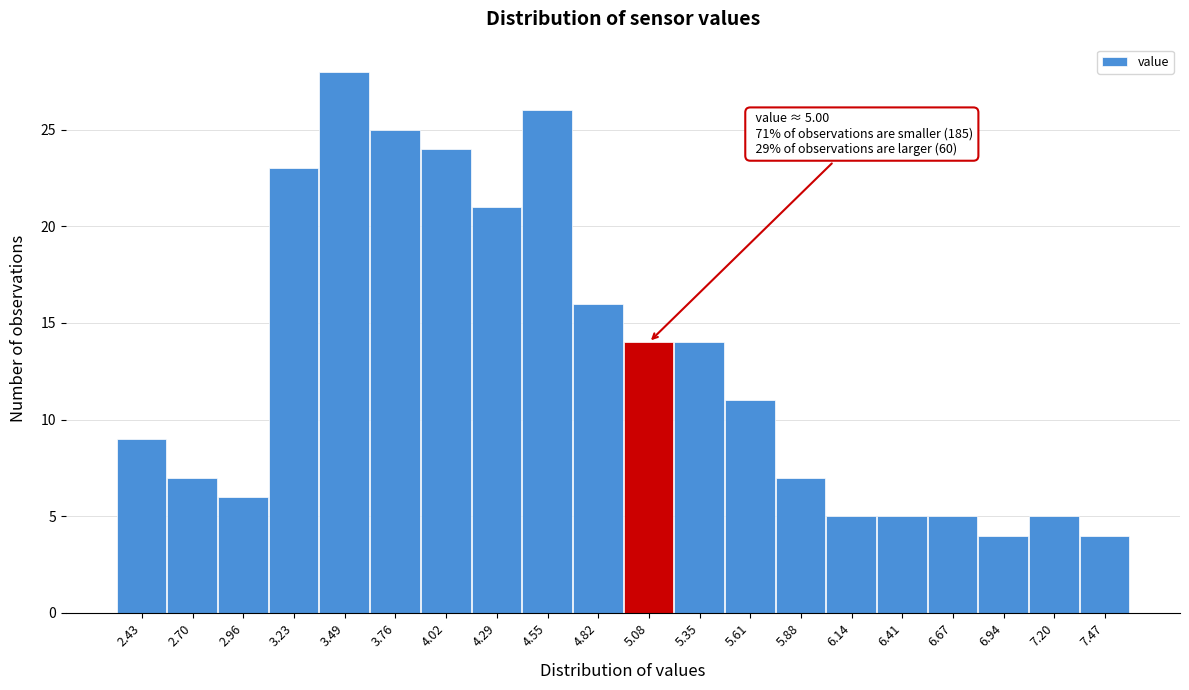

Over which range of the x-axis is the bar tallest?

3.360 to 3.625